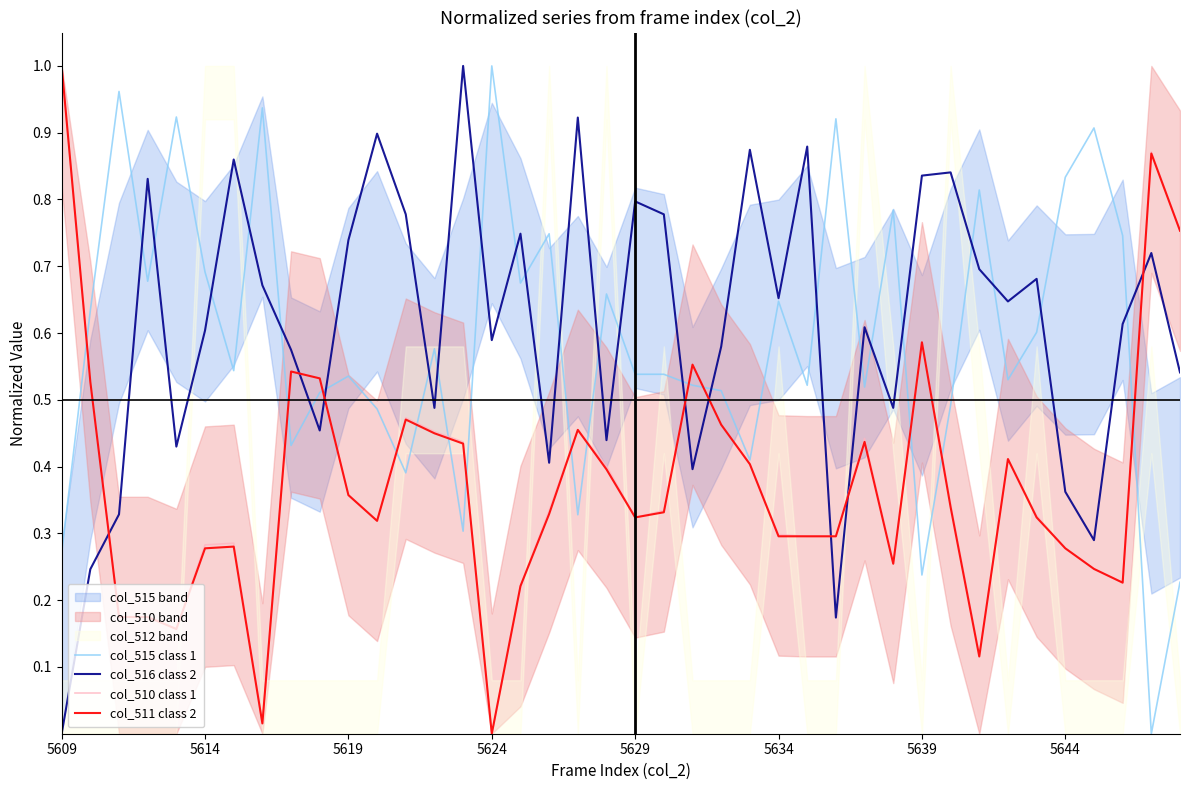

Which has a higher value, 34 or 16?

16